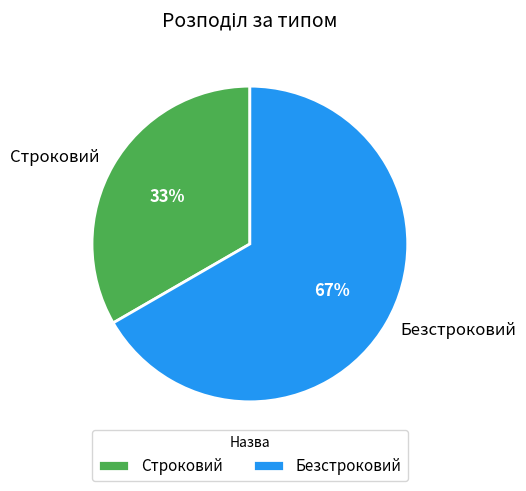

How many slices are in this pie chart?

2